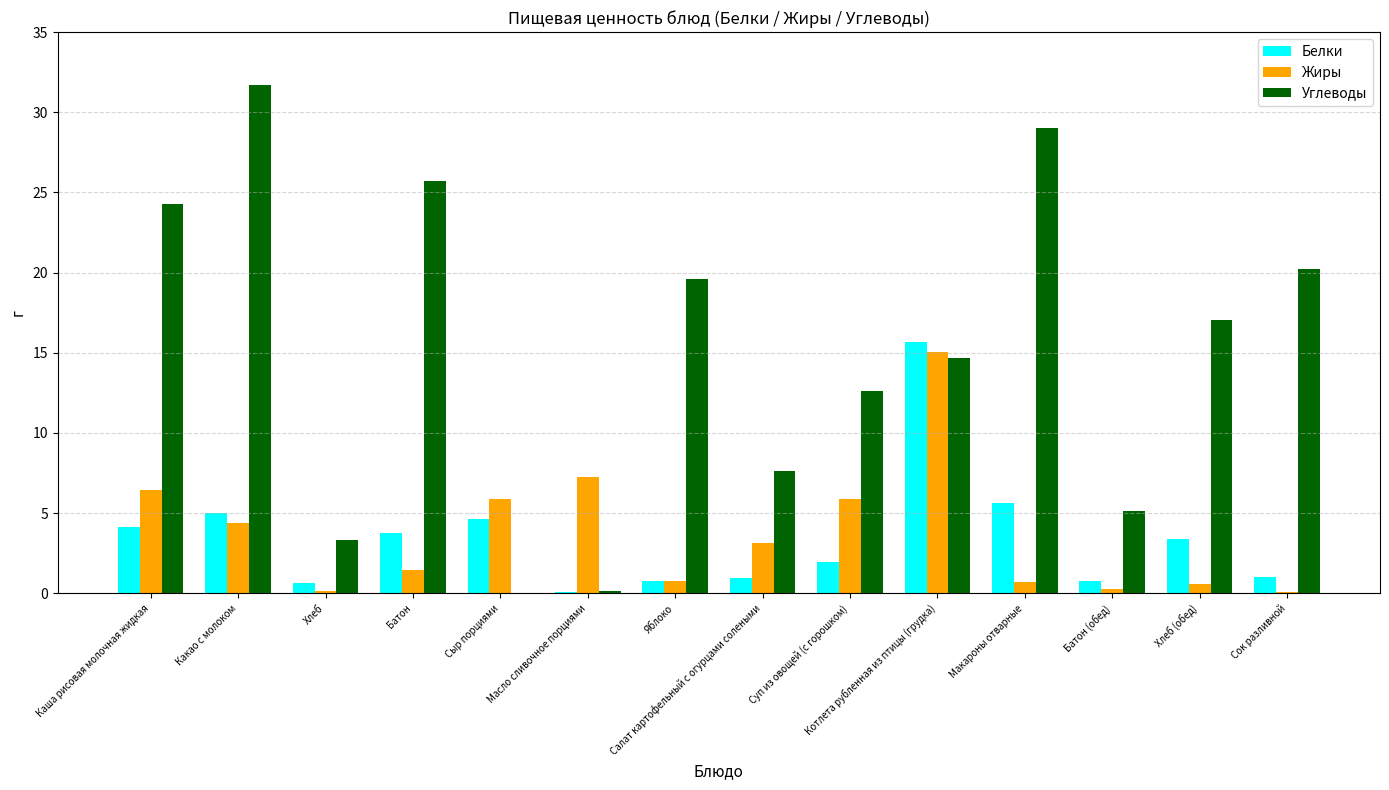

What is the total value across all series at Яблоко?

21.2